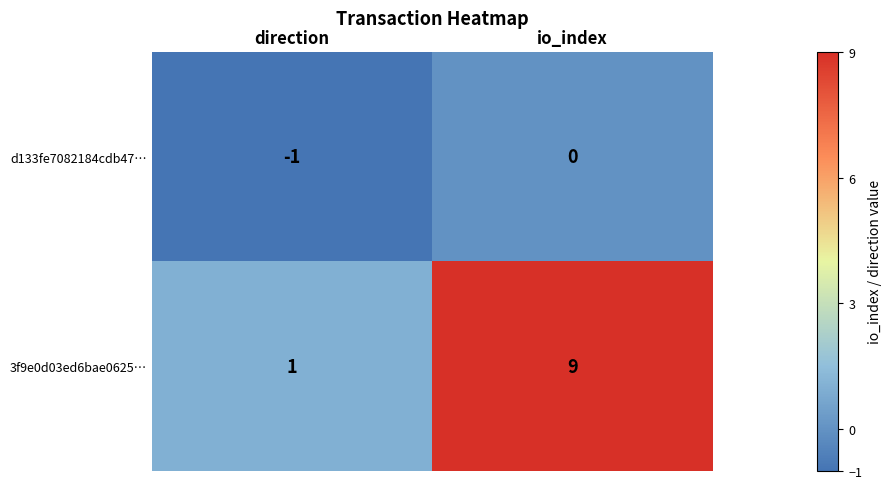

Where is 3f9e0d03ed6bae0625… nearest to the value 5?

direction